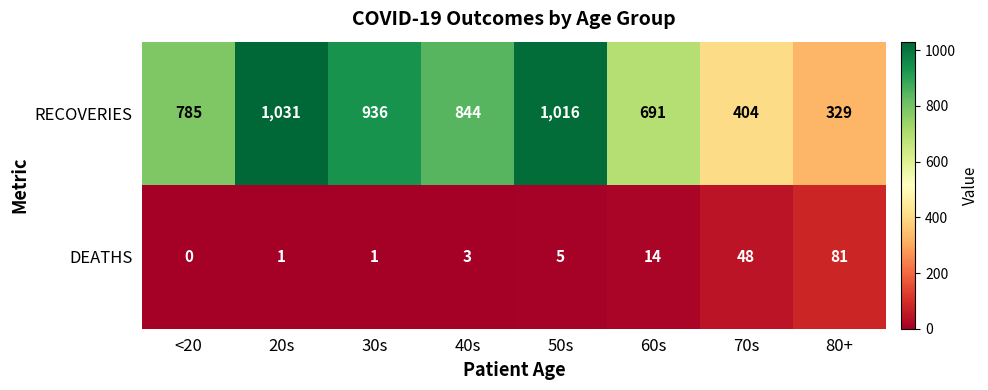

At which category does the chart reach its minimum across all series?

<20